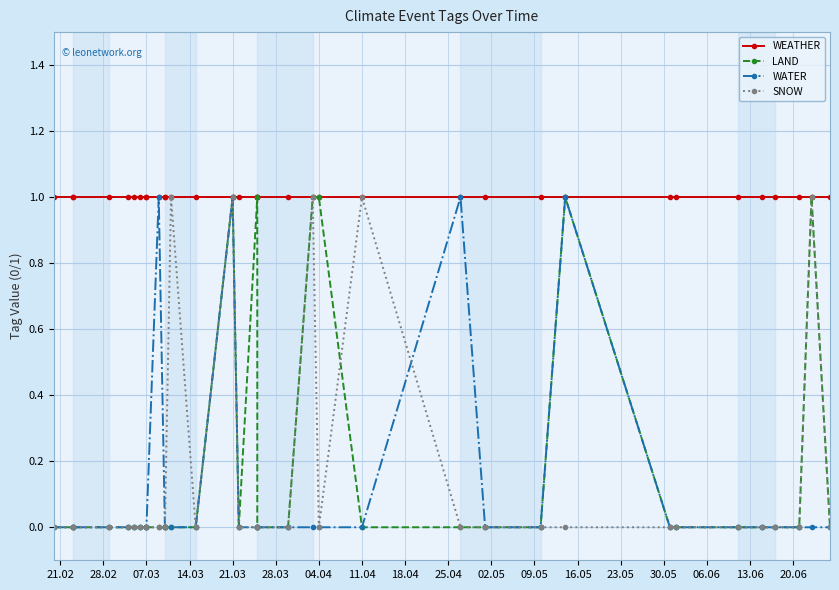

Rank the series at 21.02 from lowest to highest value.

LAND, WATER, SNOW, WEATHER